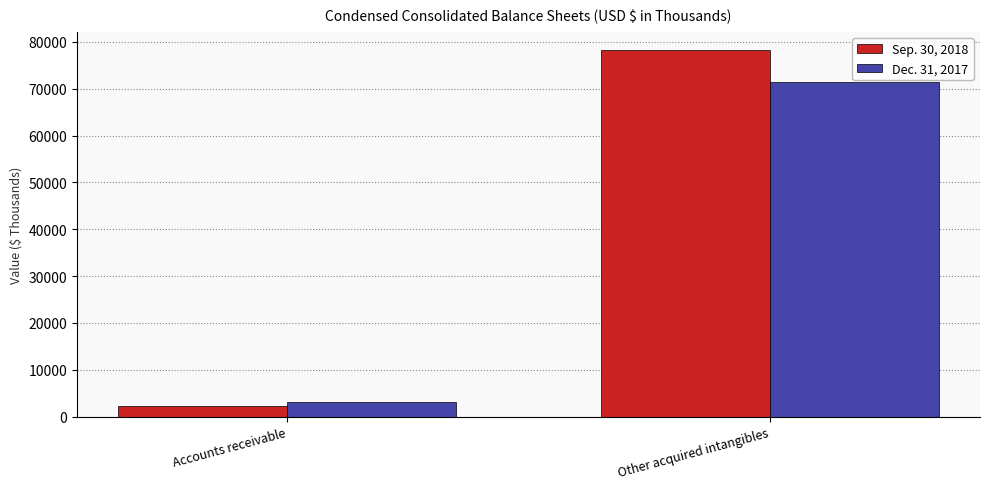

Which series has the largest total across all categories?

Sep. 30, 2018